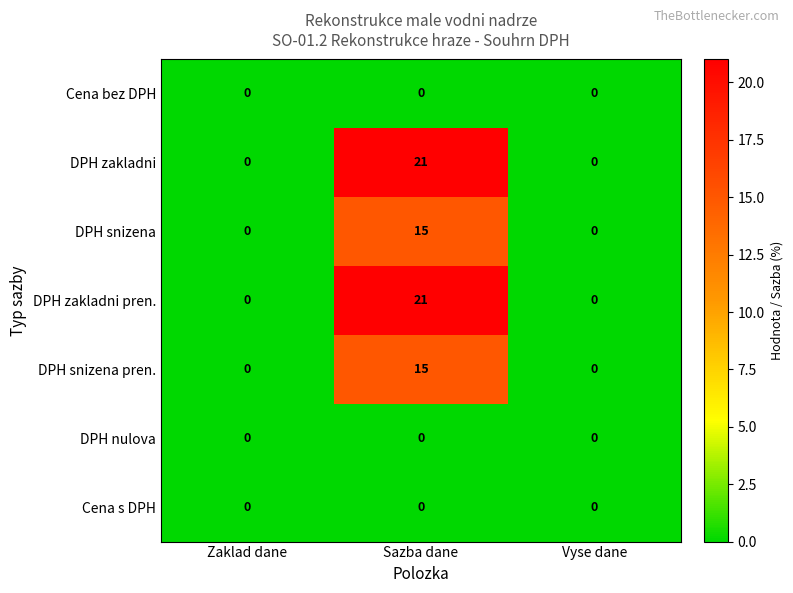

True or false: Cena bez DPH has a value of 0 at Sazba dane.

True